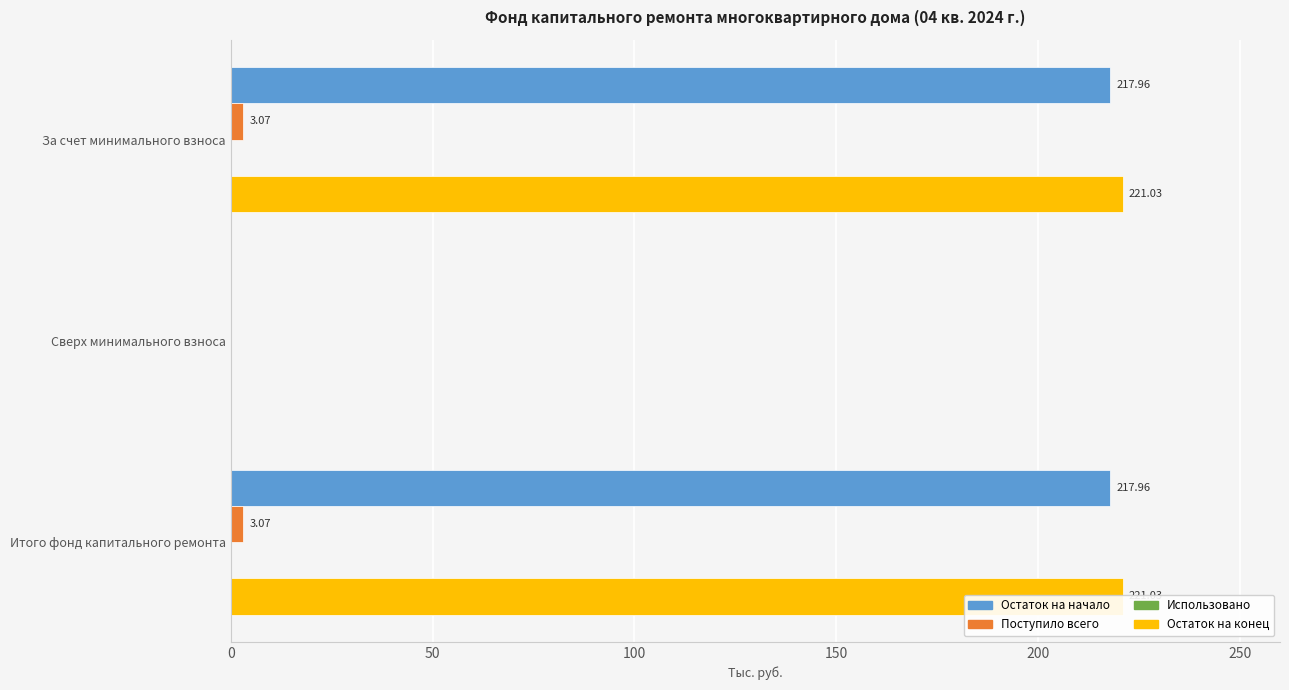

Does the chart contain any negative values?

No